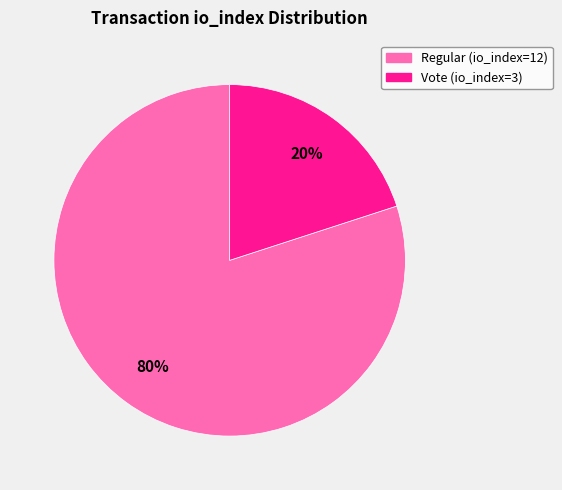

How many segments does this pie chart have?

2